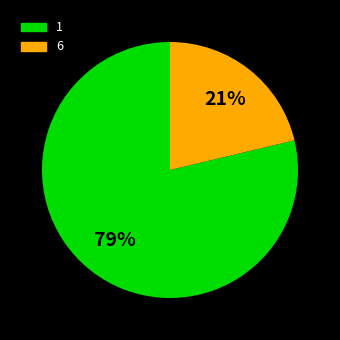

To the nearest percent, what is the combined percentage of 1 and 6?

100%